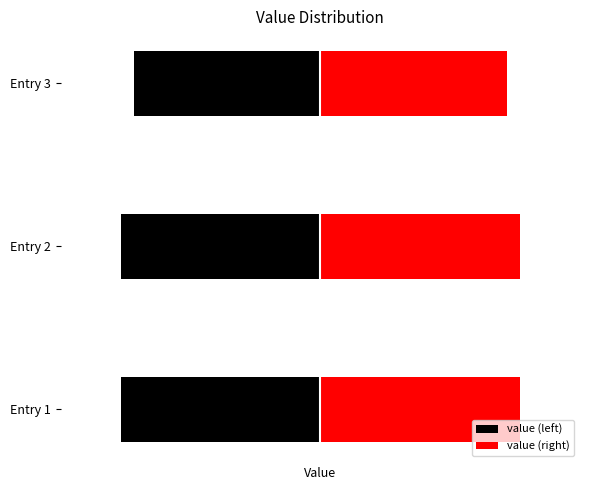

Reading left to right, what are all the values shown in this chart?

value (left): -9.2	-9.2	-8.6
value (right): 9.2	9.2	8.6